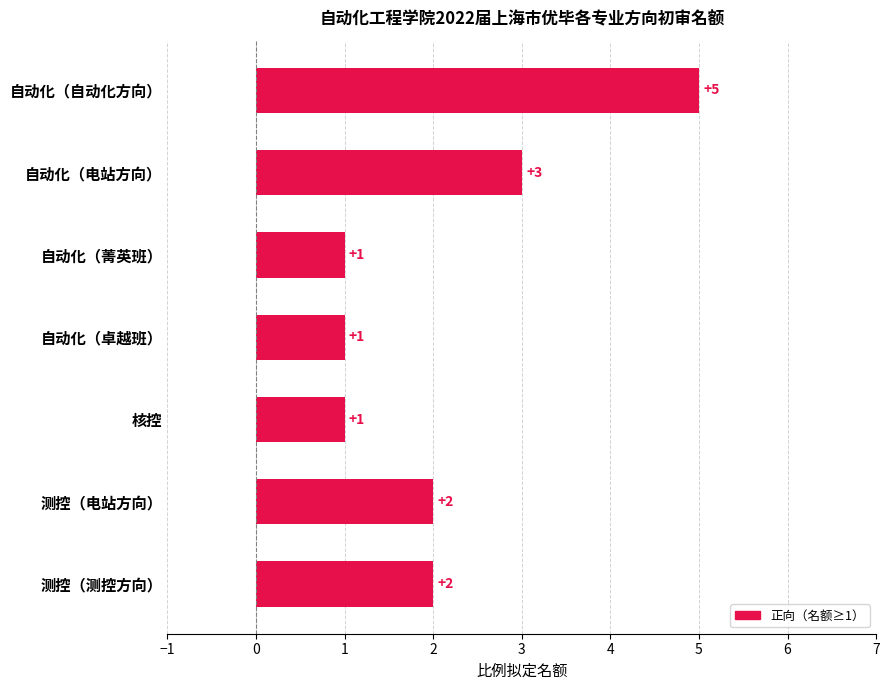

What is the sum of all values?

15